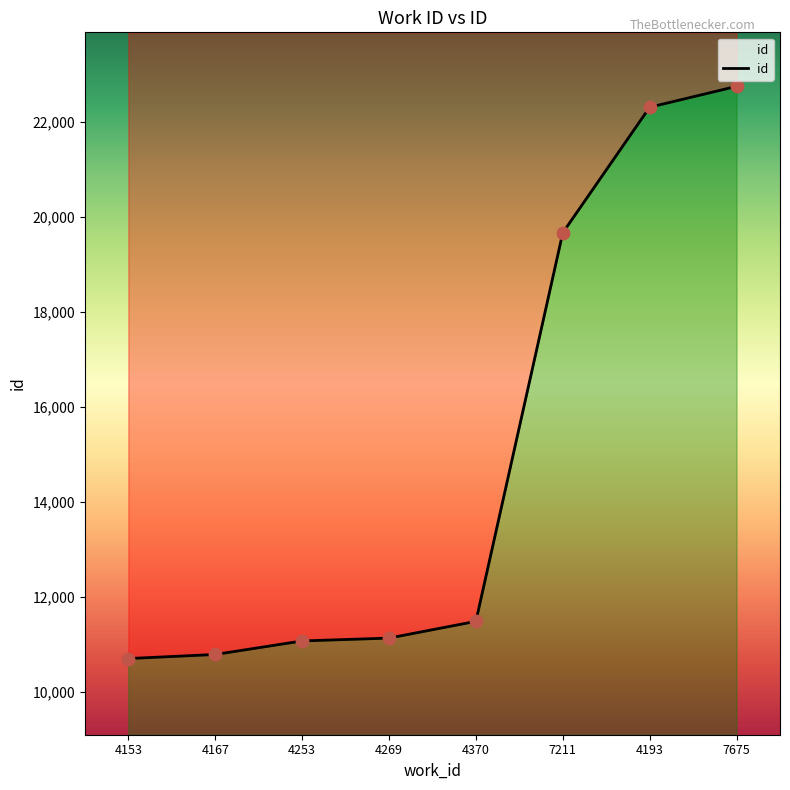

Which has a higher value, 4269 or 7675?

7675